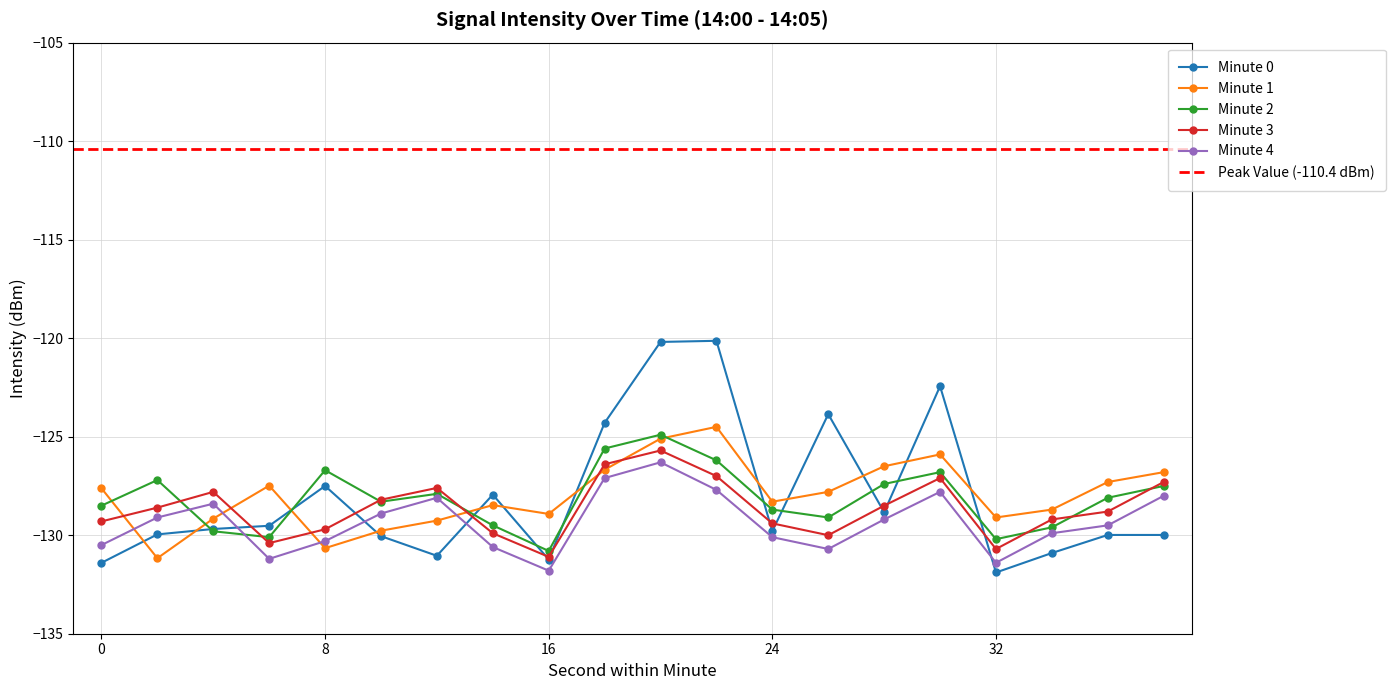

What are all the series names shown in the legend?

Minute 0, Minute 1, Minute 2, Minute 3, Minute 4